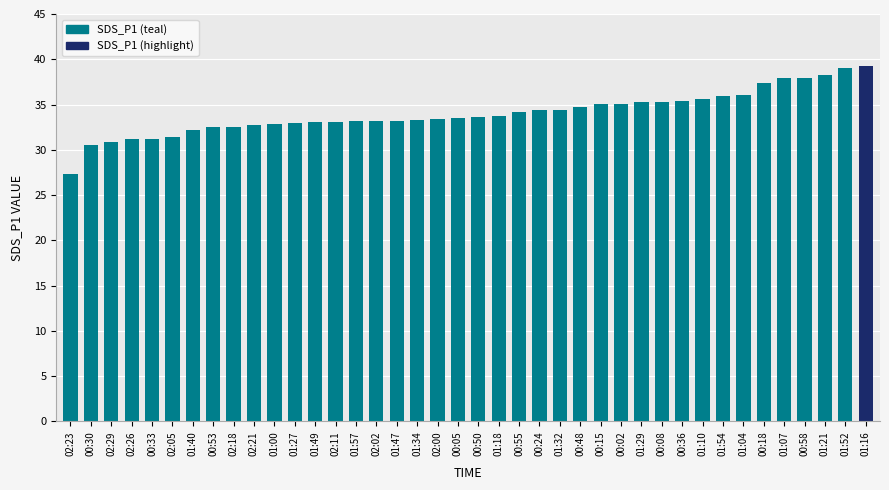

What is the value of the 36th bar from the left?

37.9